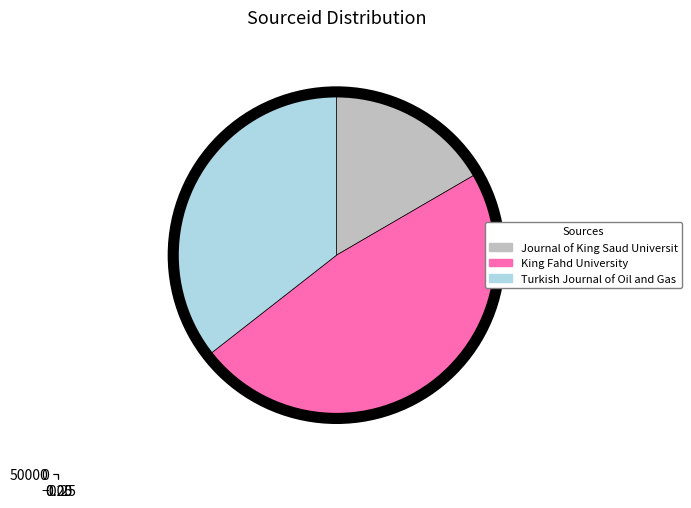

What is the smallest slice in the pie chart?

Journal of King Saud University